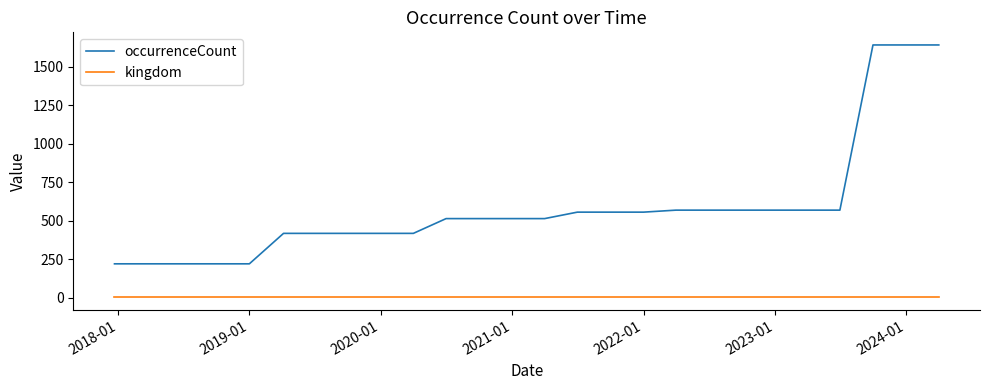

Rank the series by their maximum value, from lowest to highest.

kingdom, occurrenceCount